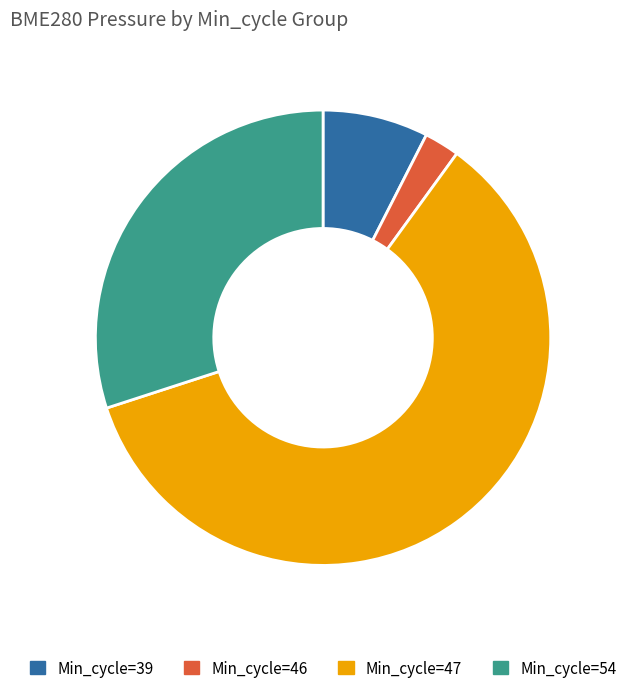

Is there a majority slice in this chart?

Yes